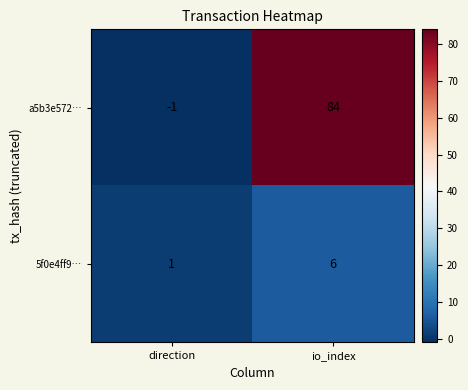

List the series in order of their overall mean, highest first.

a5b3e572…, 5f0e4ff9…